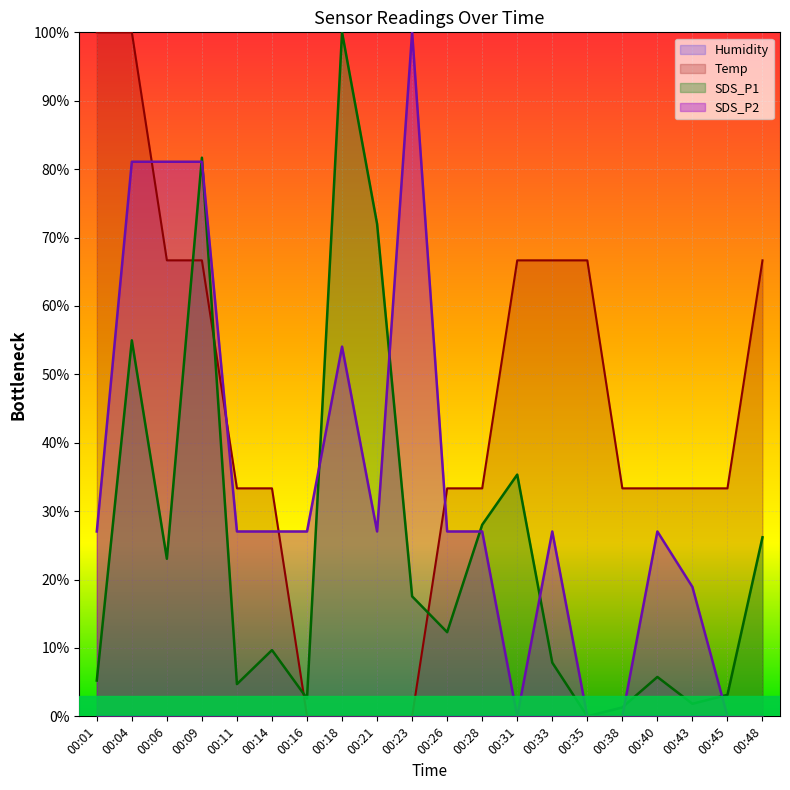

What value does the SDS_P2 series have at 00:23?

1.0